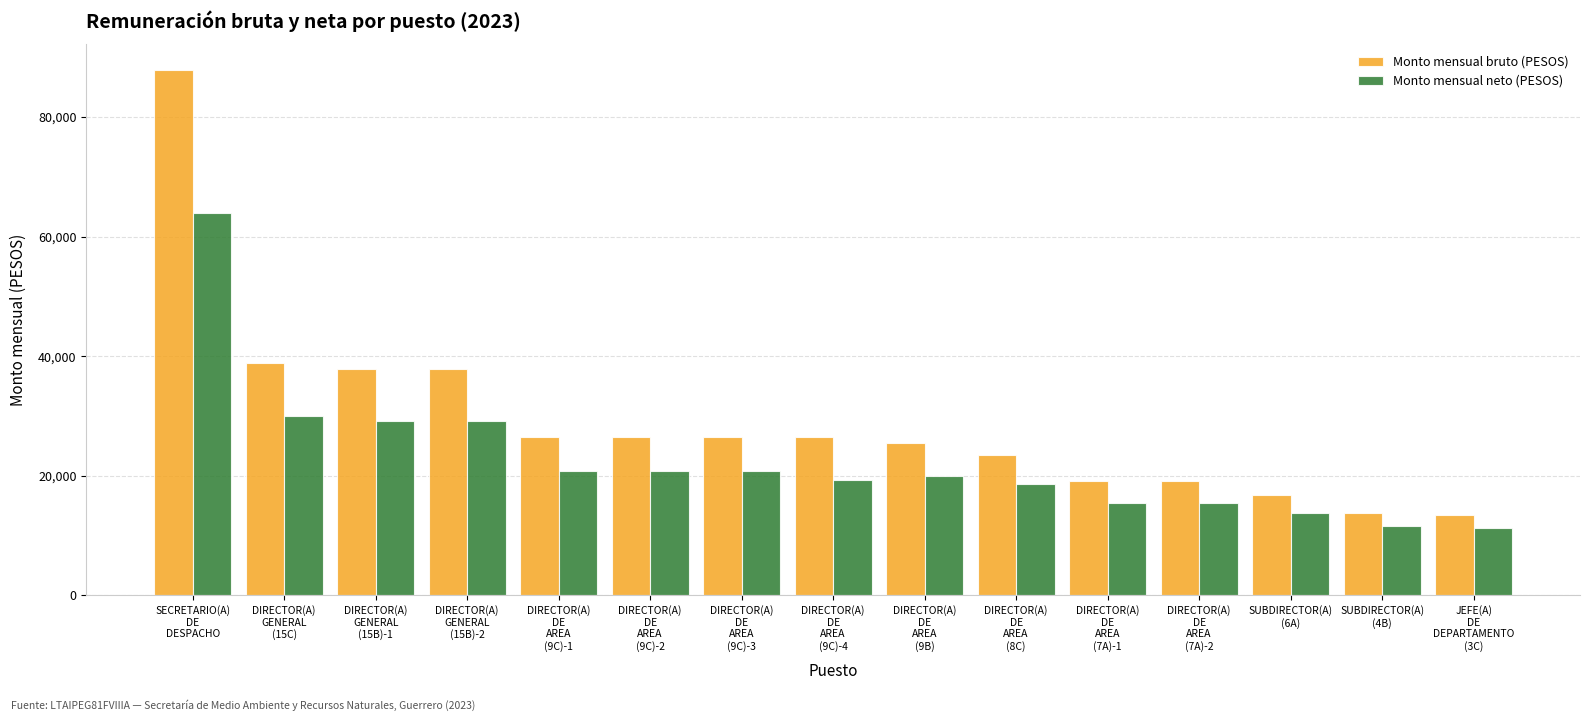

How many values in the Monto mensual neto (PESOS) series are below 19994?

7